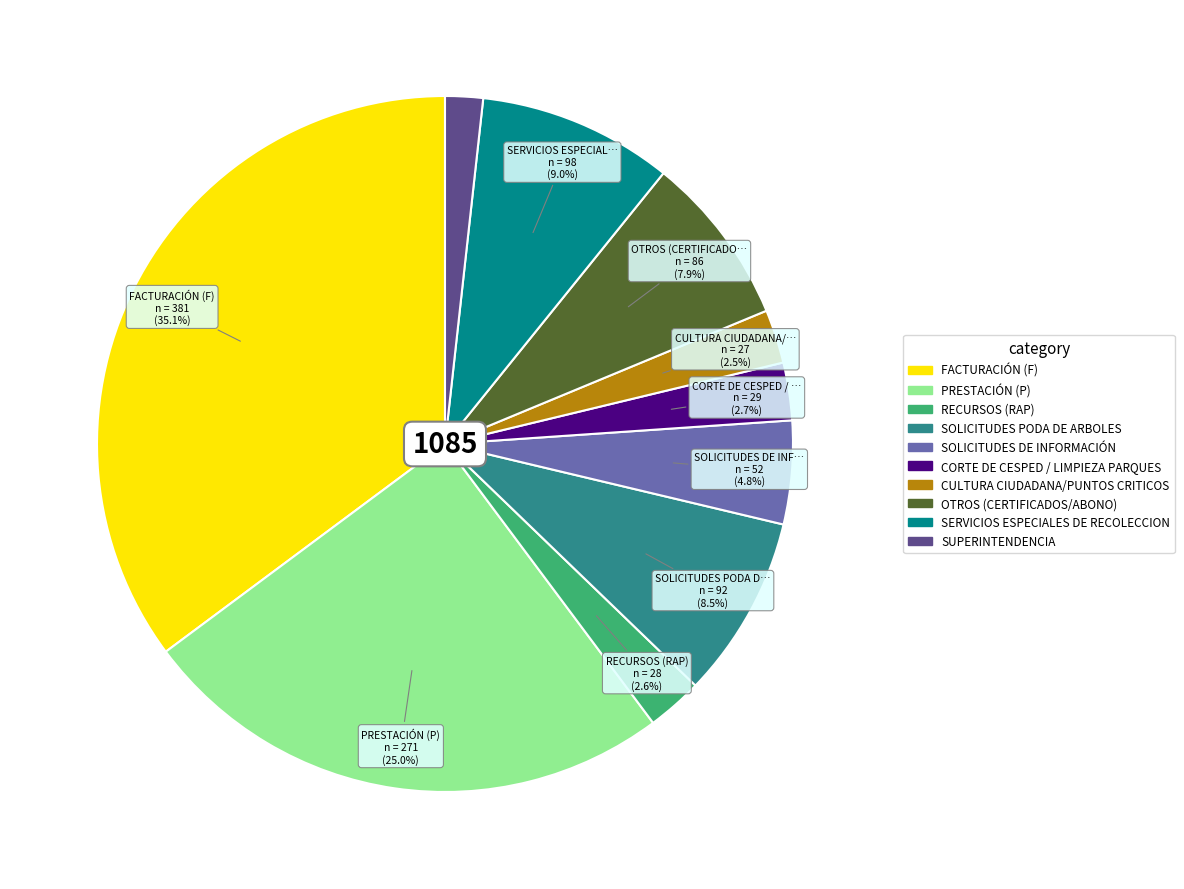

To the nearest percent, what percentage of the pie is PRESTACIÓN (P)?

25%